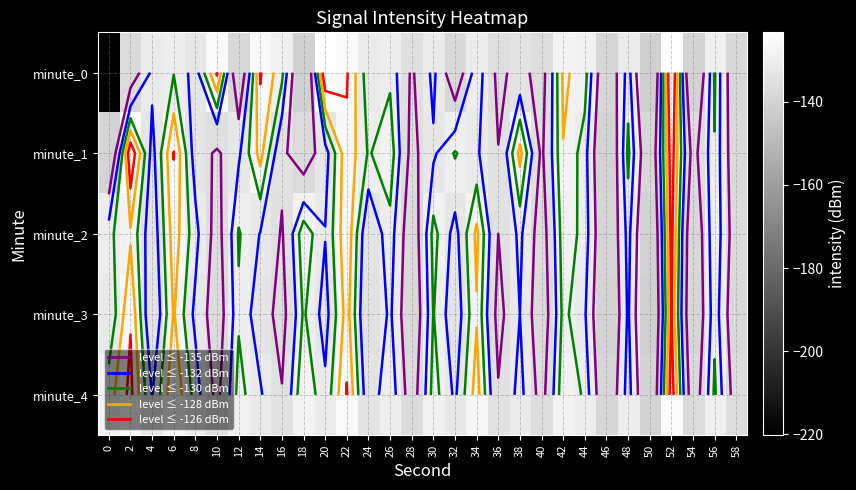

At how many categories does at least one series exceed -191?

30